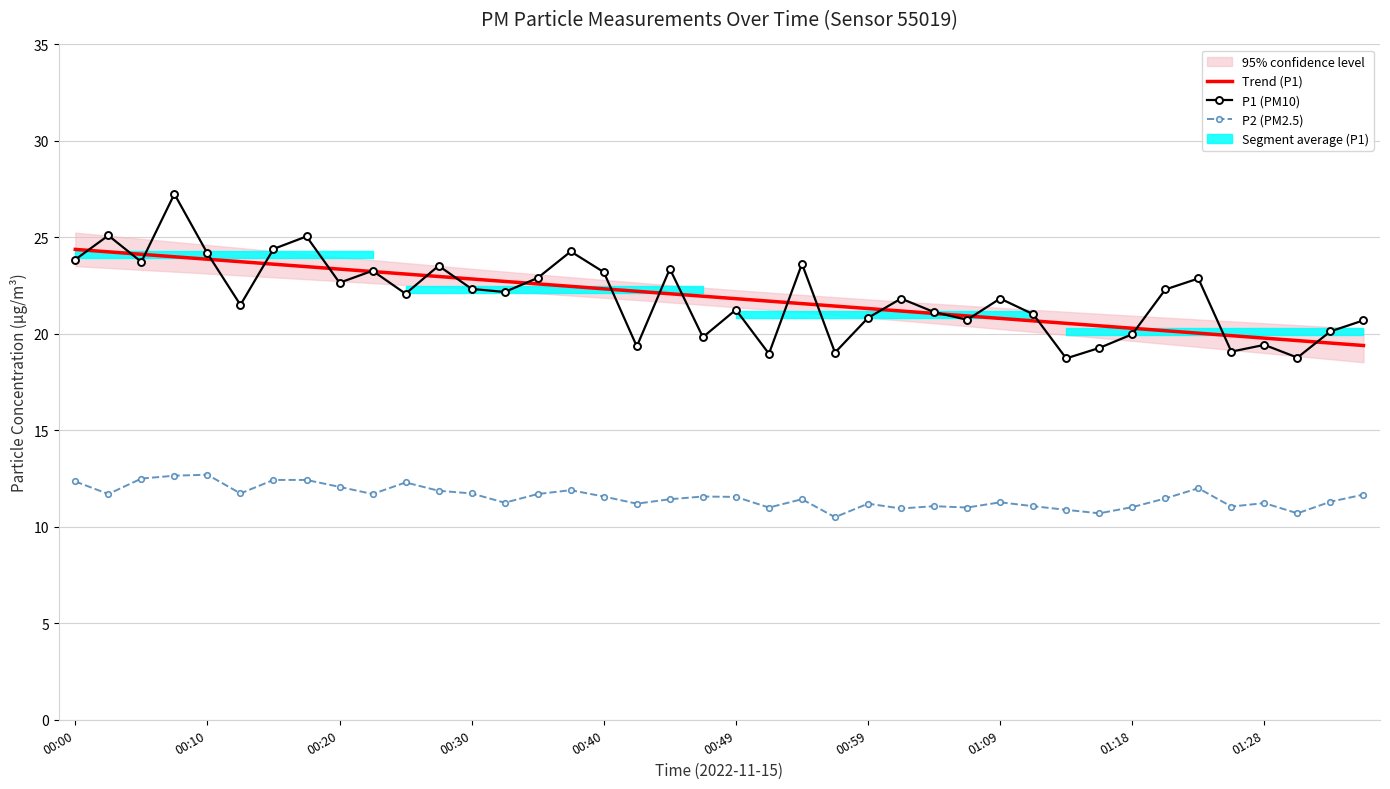

After their last crossing, which series has the higher values: Trend (P1) or P1 (PM10)?

P1 (PM10)